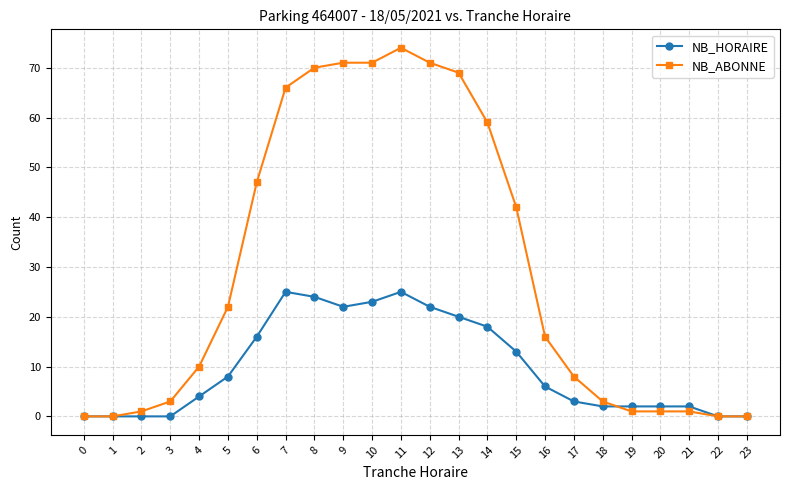

Where is NB_HORAIRE nearest to the value 12?

15